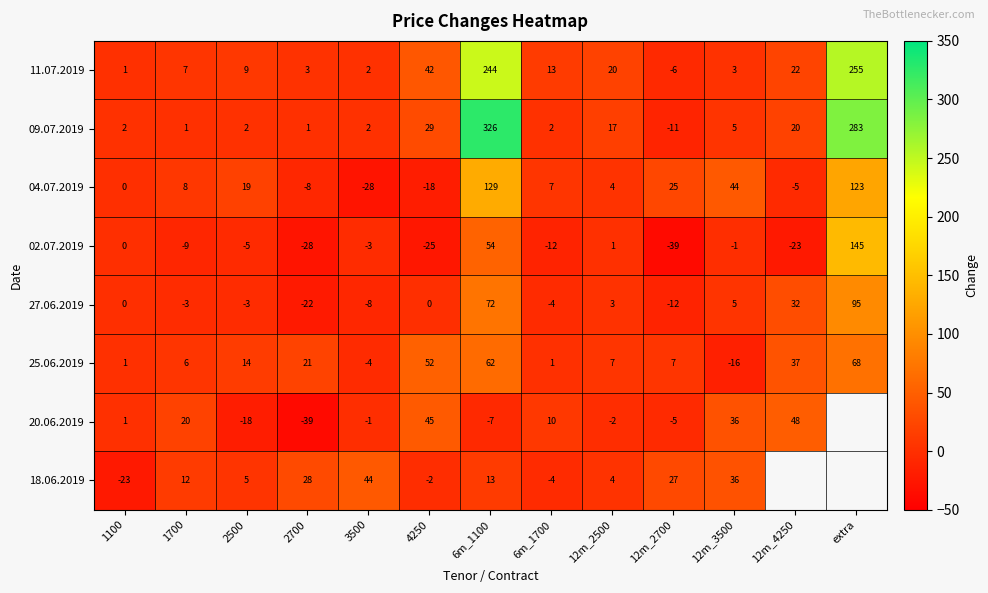

What is the spread (max minus min) of values at 1700?

29